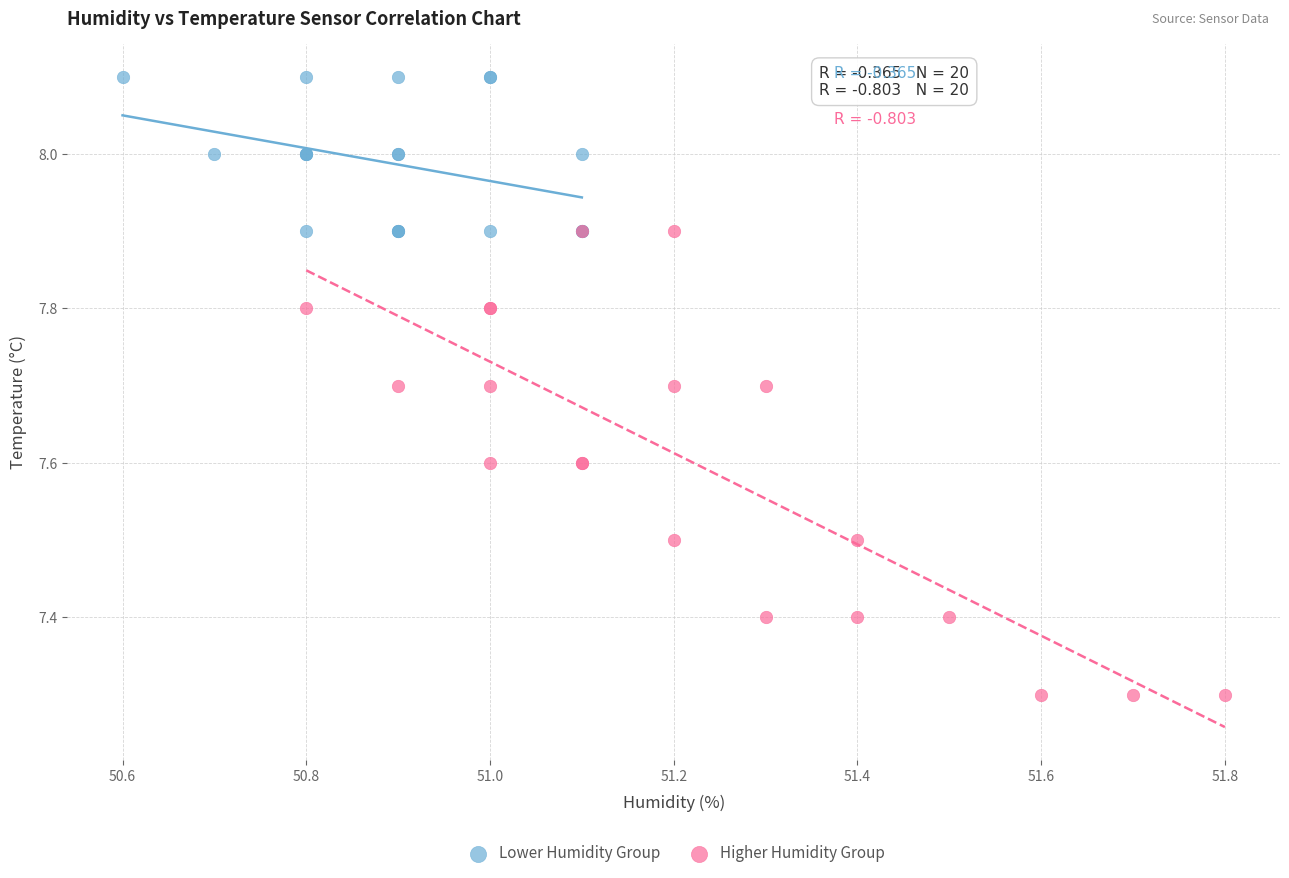

Which series has the widest spread of Y values?

Higher Humidity Group